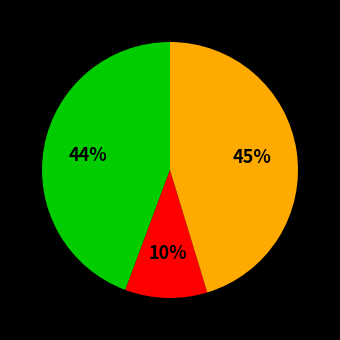

Is there a majority slice in this chart?

No